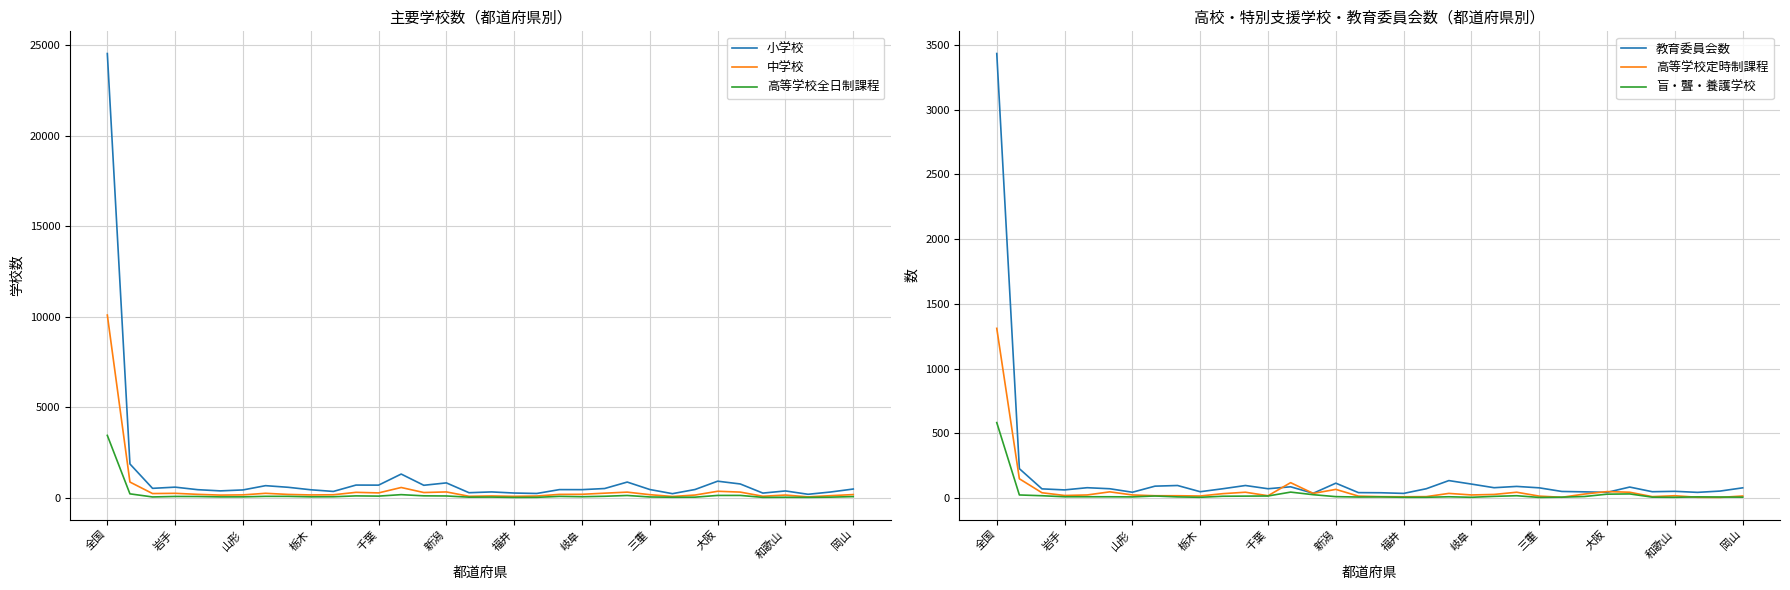

Between 栃木 and 29, which series saw the biggest shift?

小学校